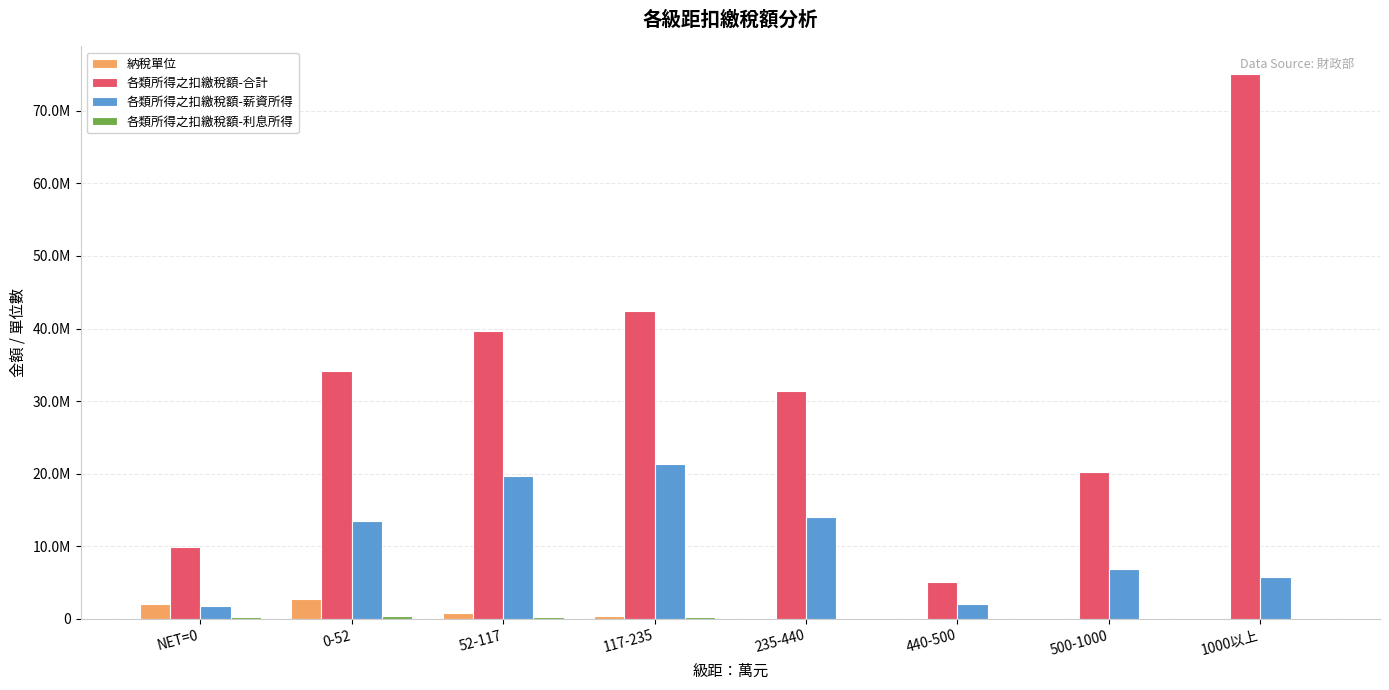

Are the bars grouped side by side (vs. stacked)?

Yes